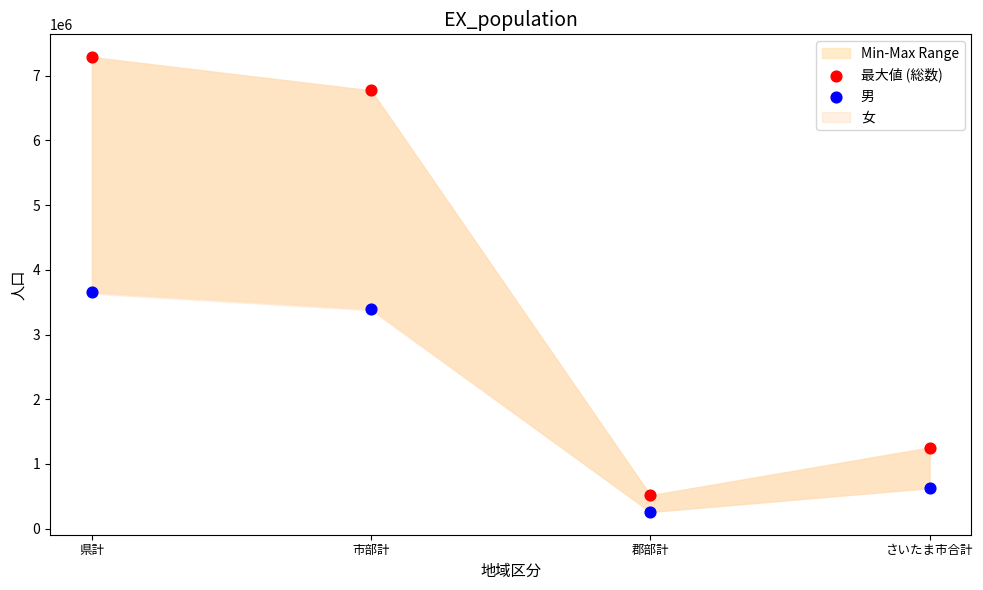

In the 男 series, what Y value is closest to 1956909?

626361